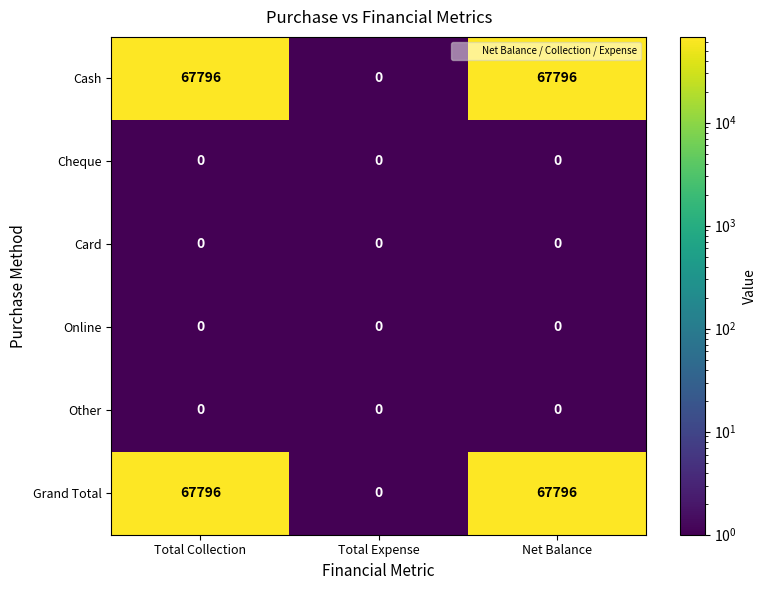

What is the difference between the maximum and minimum values in the Cash series?

67796